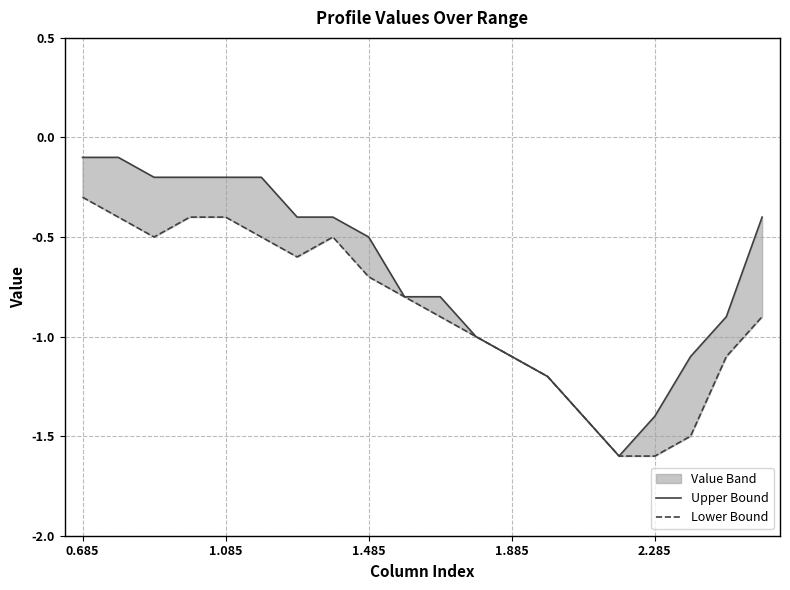

What is the approximate value of Upper Bound at 0.685?

-0.1